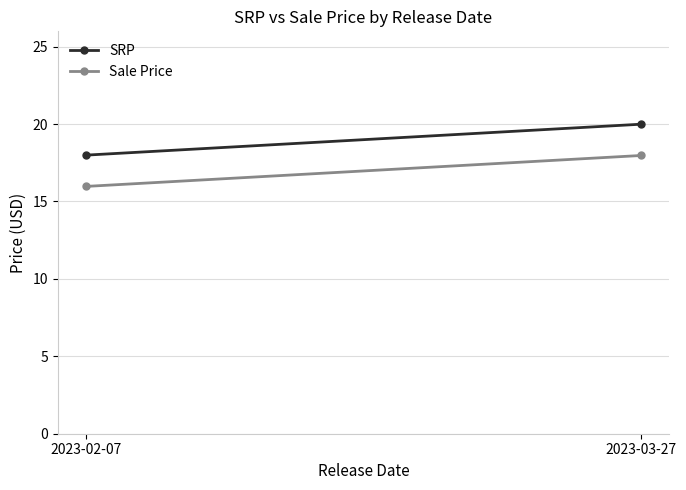

What is the label of the 1st point from the left?

2023-02-07